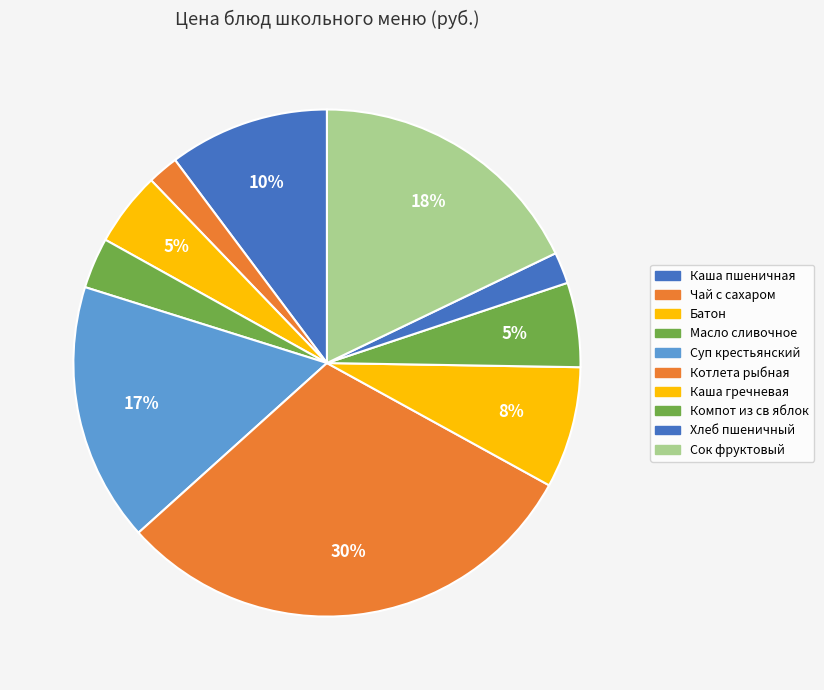

How many segments does this pie chart have?

10